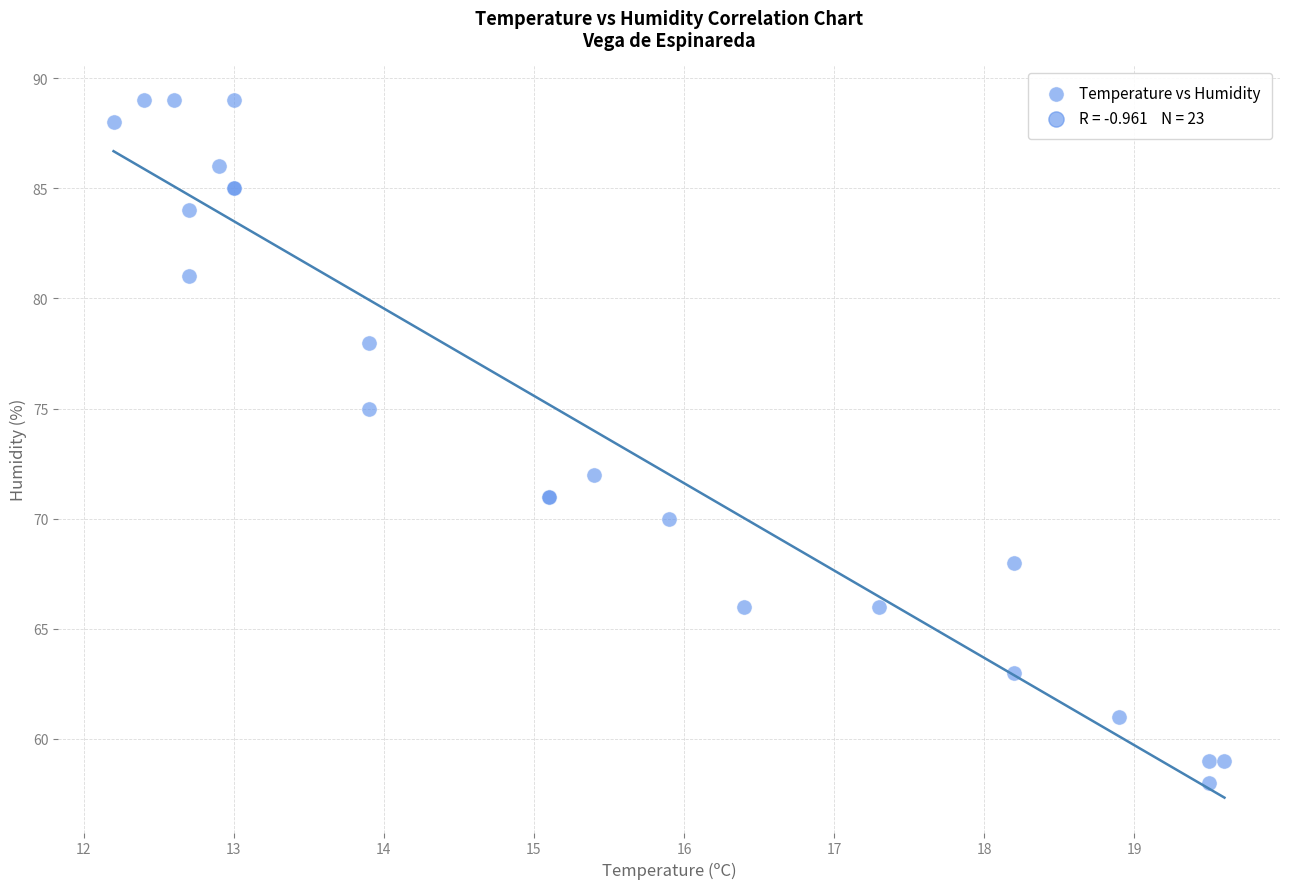

What Y value in the scatter plot is closest to 73?

72